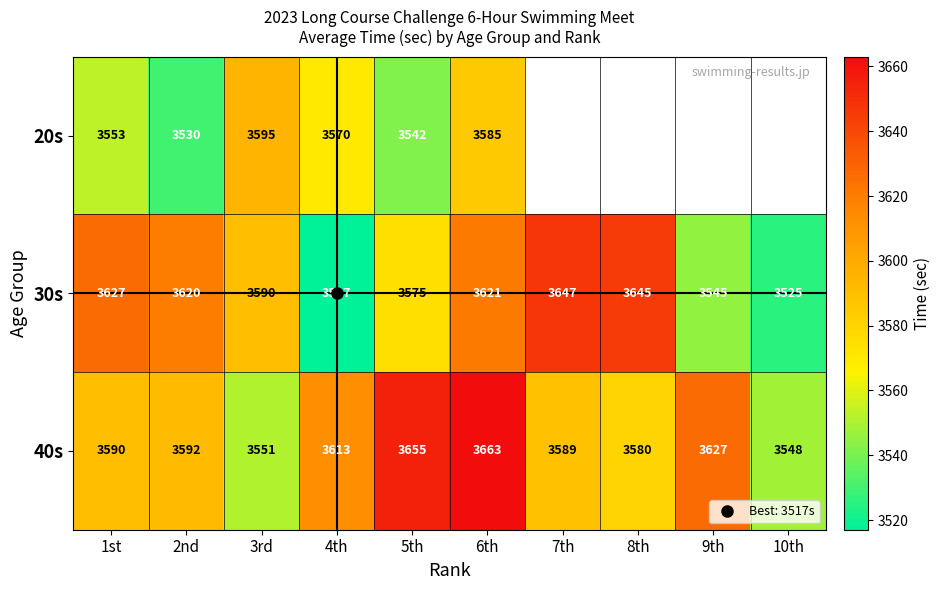

What is the difference between the maximum and minimum values in the 30s series?

130.0